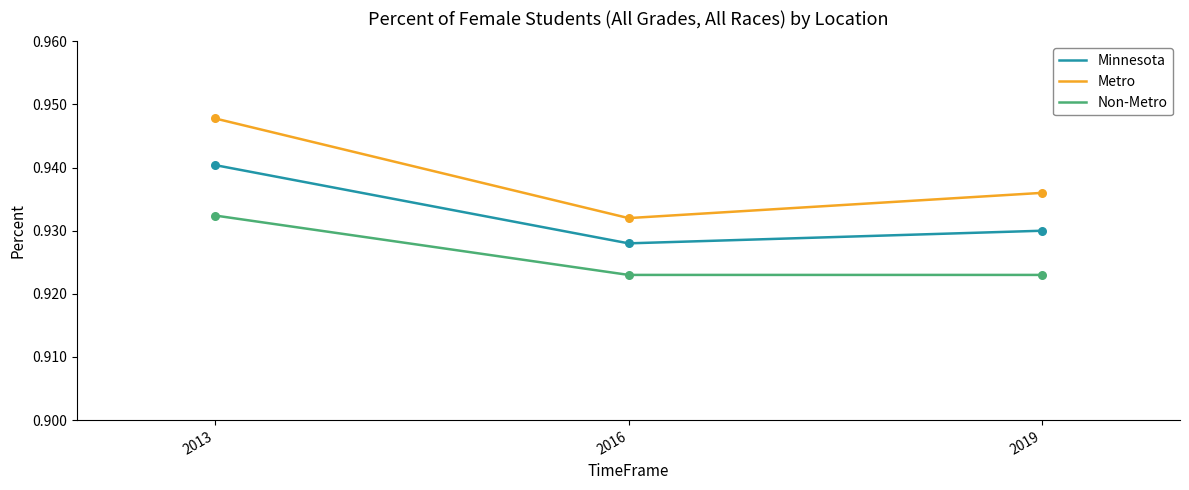

Which series has the largest range (max minus min)?

Metro